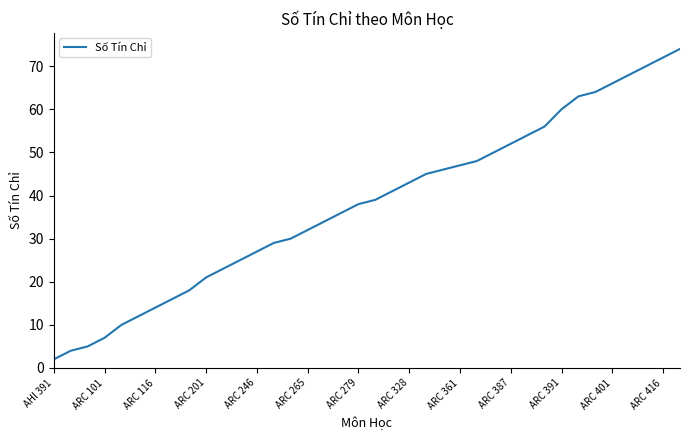

What is the difference between the maximum and minimum values?

72